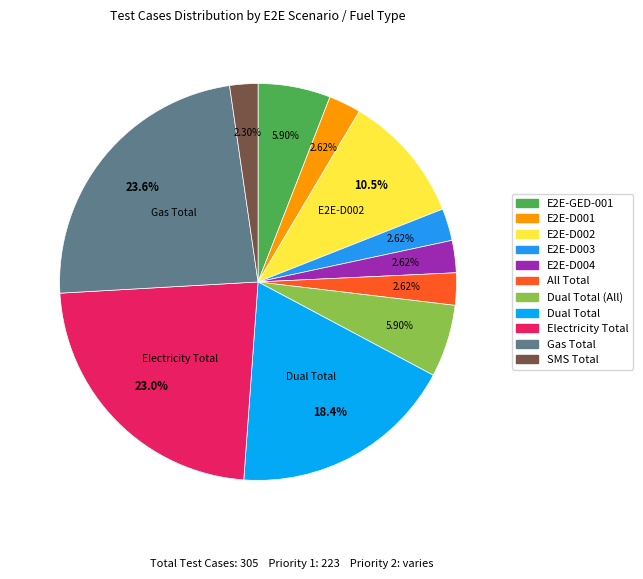

To the nearest percent, what is the difference between the largest and smallest slice percentages?

21%